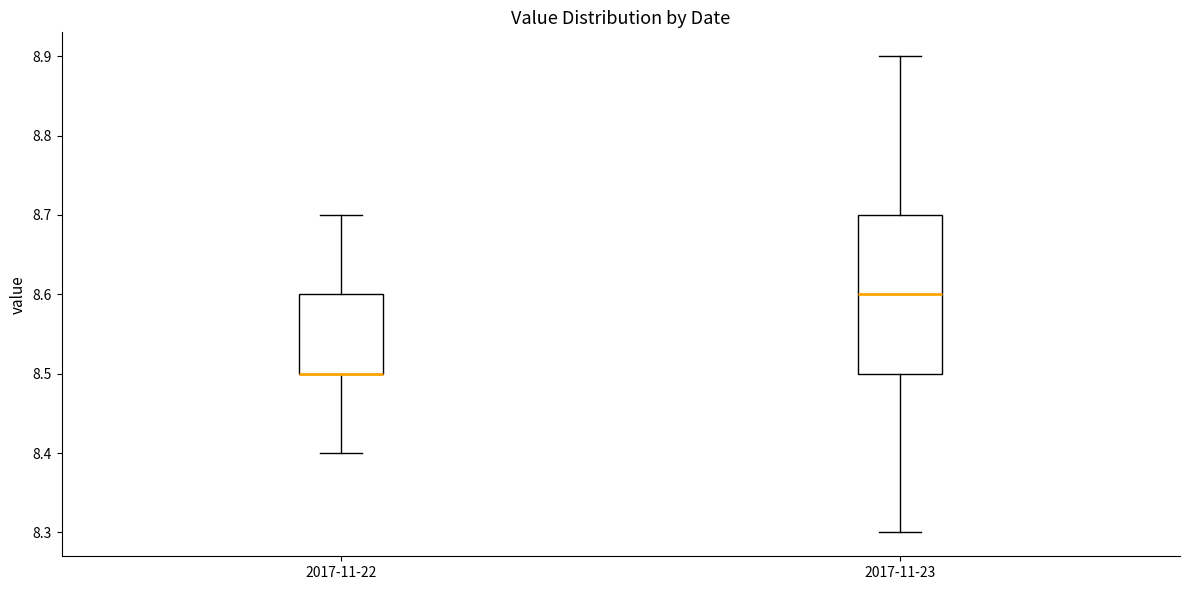

Reading left to right, transcribe this box plot: for each box, give where its median line is, the range the box spans, and where its two whiskers end, as read against the y-axis. The values are not printed on the chart, so give them approximately, as read against the axis.

2017-11-22: median 8.5 (drawn on the box's lower edge), box 8.5 to 8.6, whiskers 8.4 to 8.7
2017-11-23: median 8.6, box 8.5 to 8.7, whiskers 8.3 to 8.9